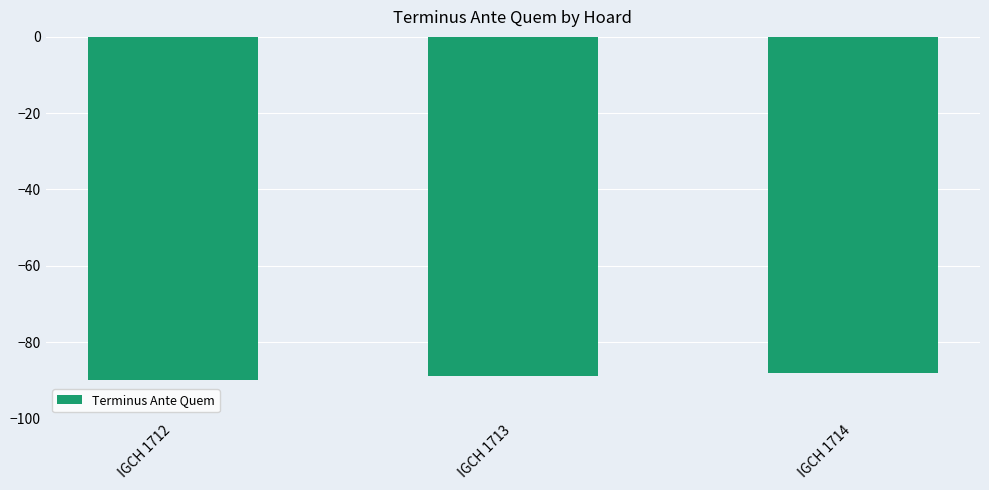

What is the value of the 3rd bar from the left?

-88